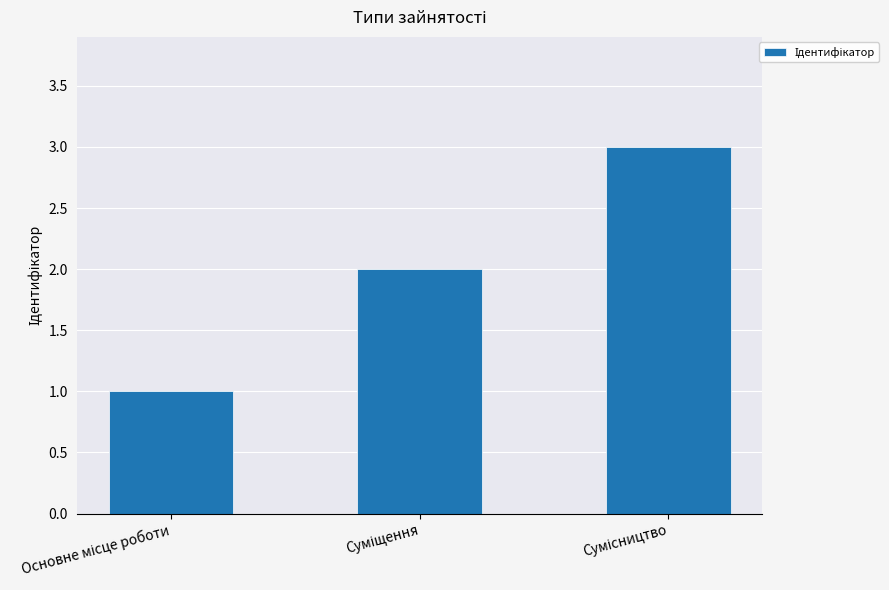

Reading right to left, extract all data points from this chart.

3	2	1